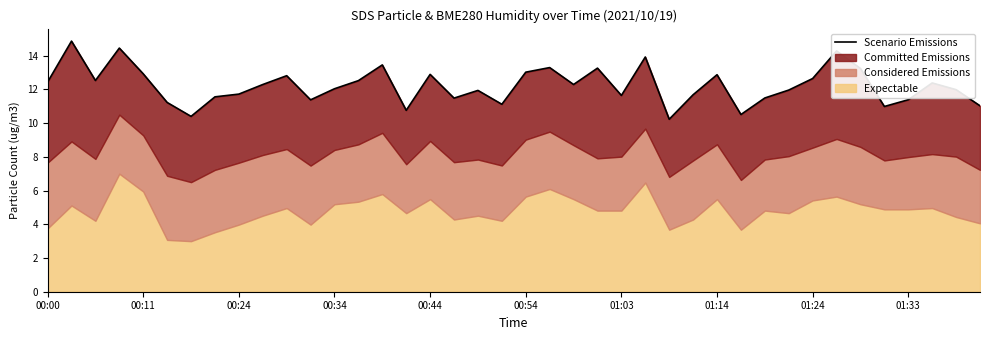

How many values are below 12?

19